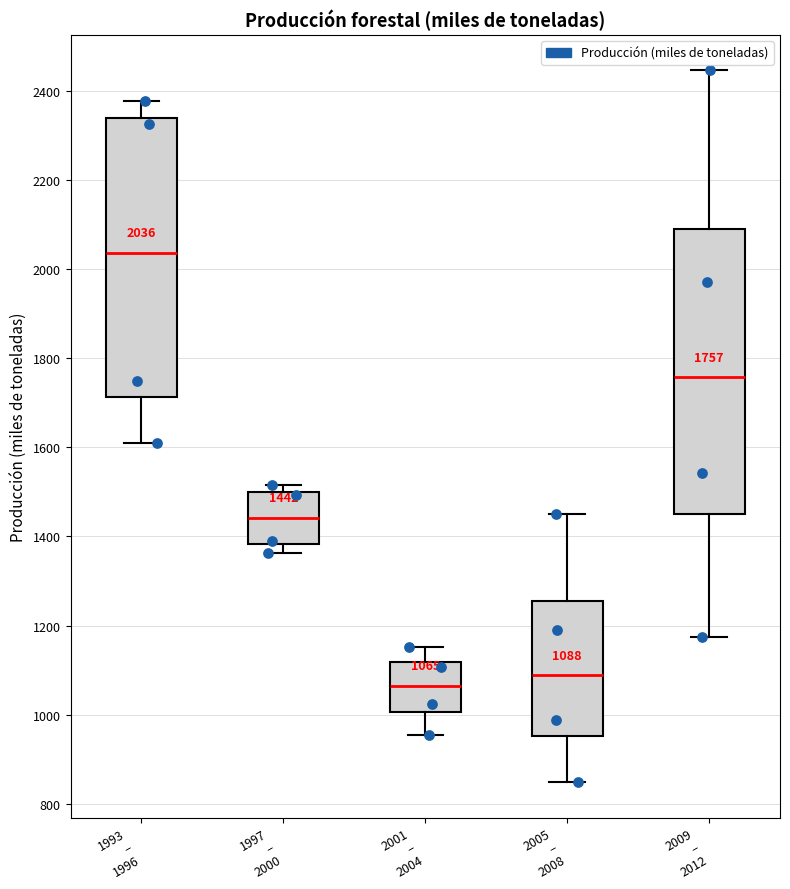

Which box's median line is the highest?

1993 – 1996